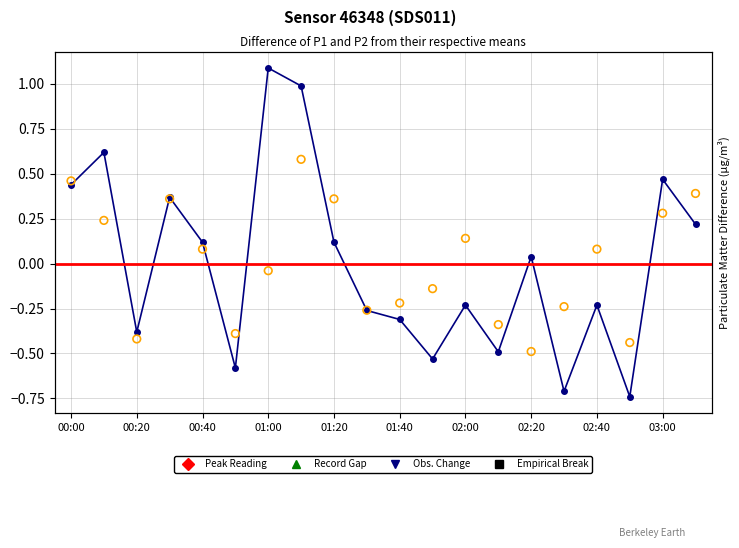

Is the value of P2 at 02:10 greater than the value of P1 at 01:30?

No